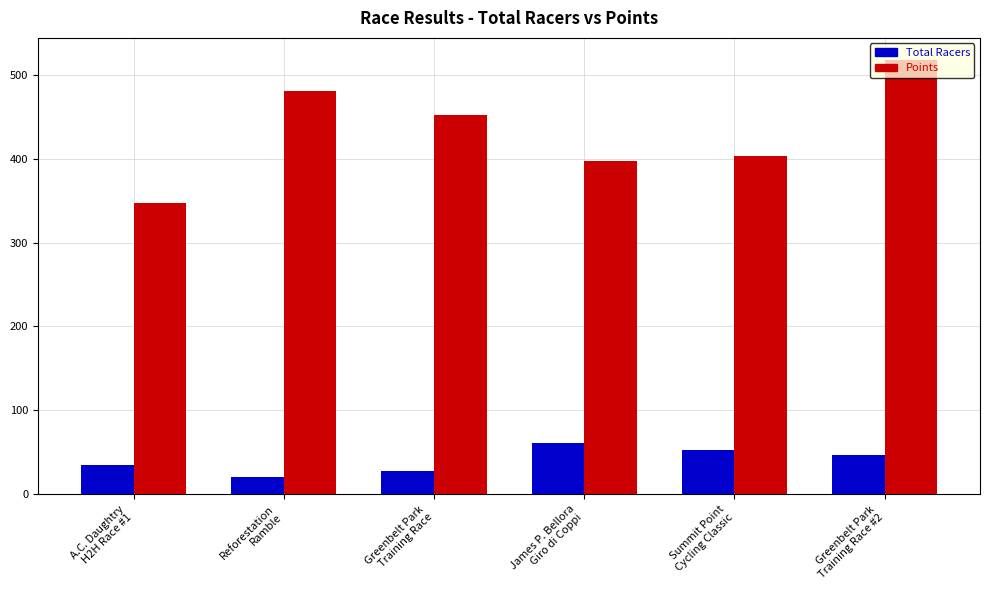

At which category does the chart reach its peak across all series?

Greenbelt Park
Training Race #2